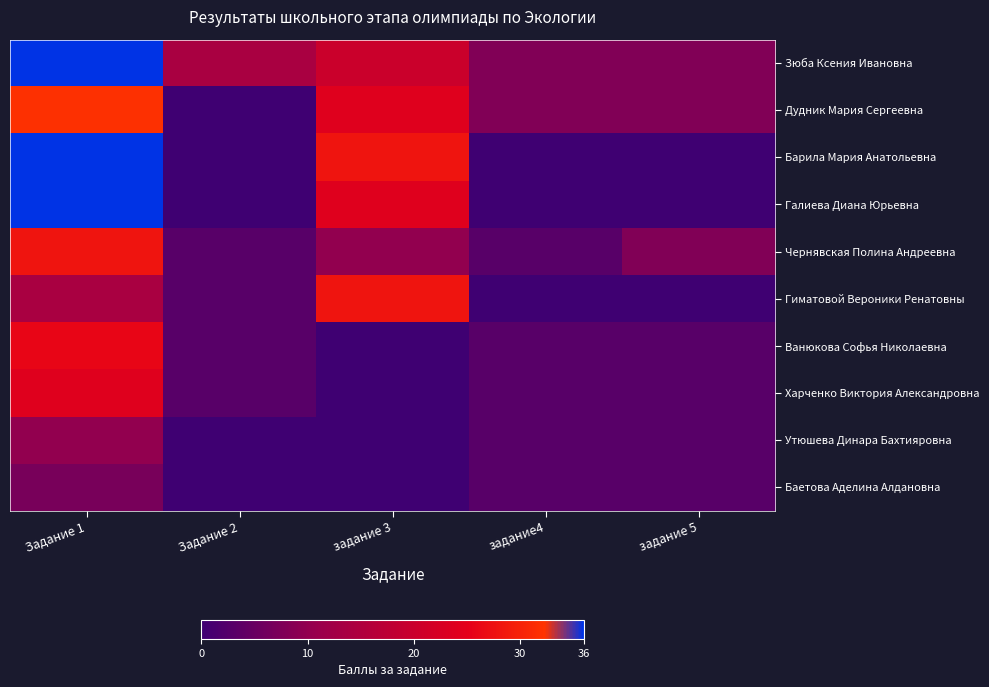

What is the total value across all series at Задание 1?

249